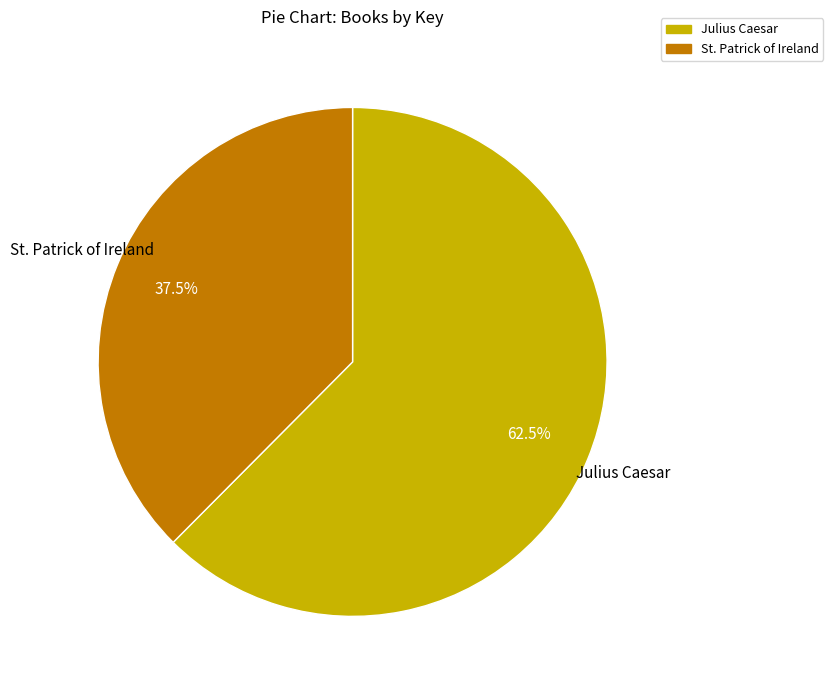

Which category accounts for the majority?

Julius Caesar